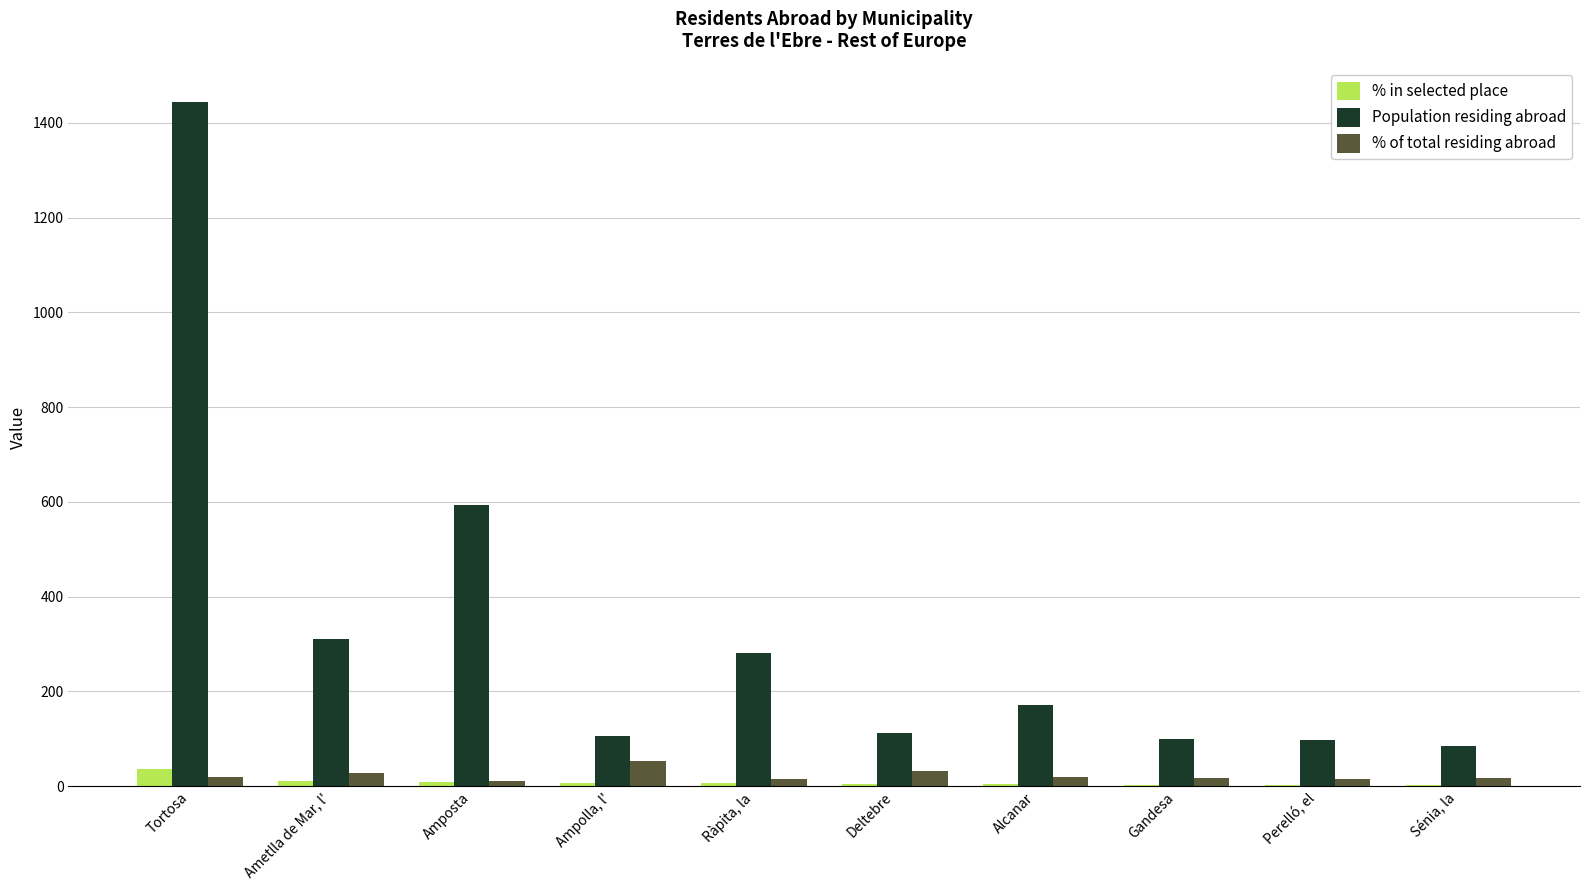

Is the value of % in selected place at Alcanar greater than the value of Population residing abroad at Gandesa?

No